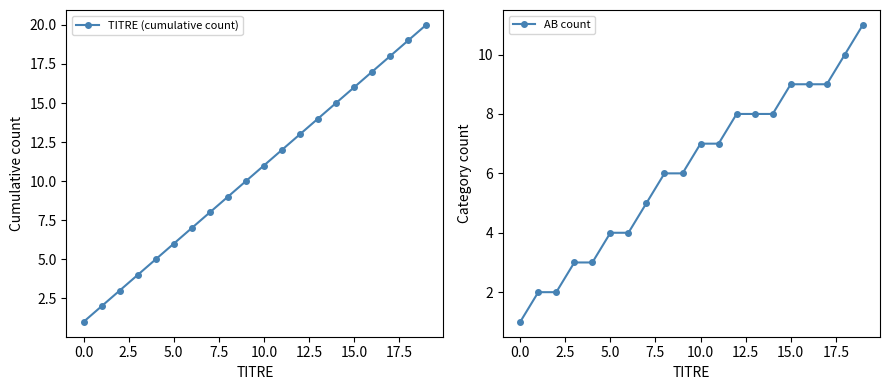

How many lines are shown in the chart?

2